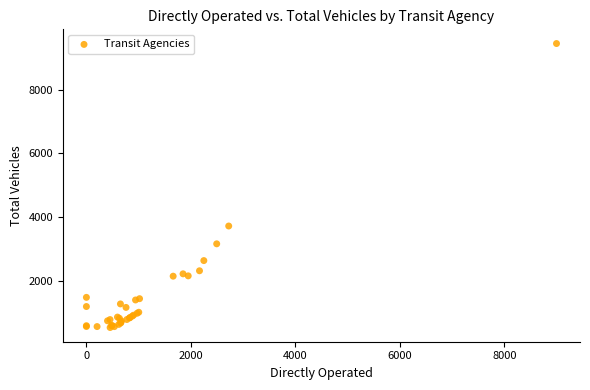

What Y value in the scatter plot is closest to 4985?

3713